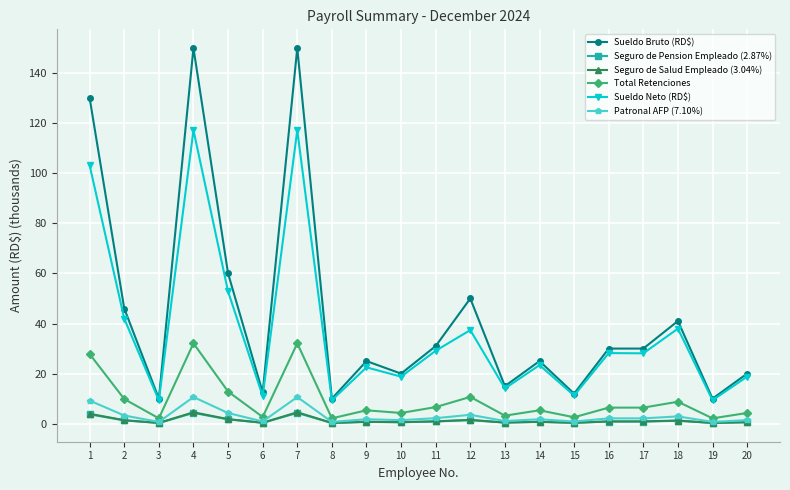

What is the total value across all series at 14?

57.0